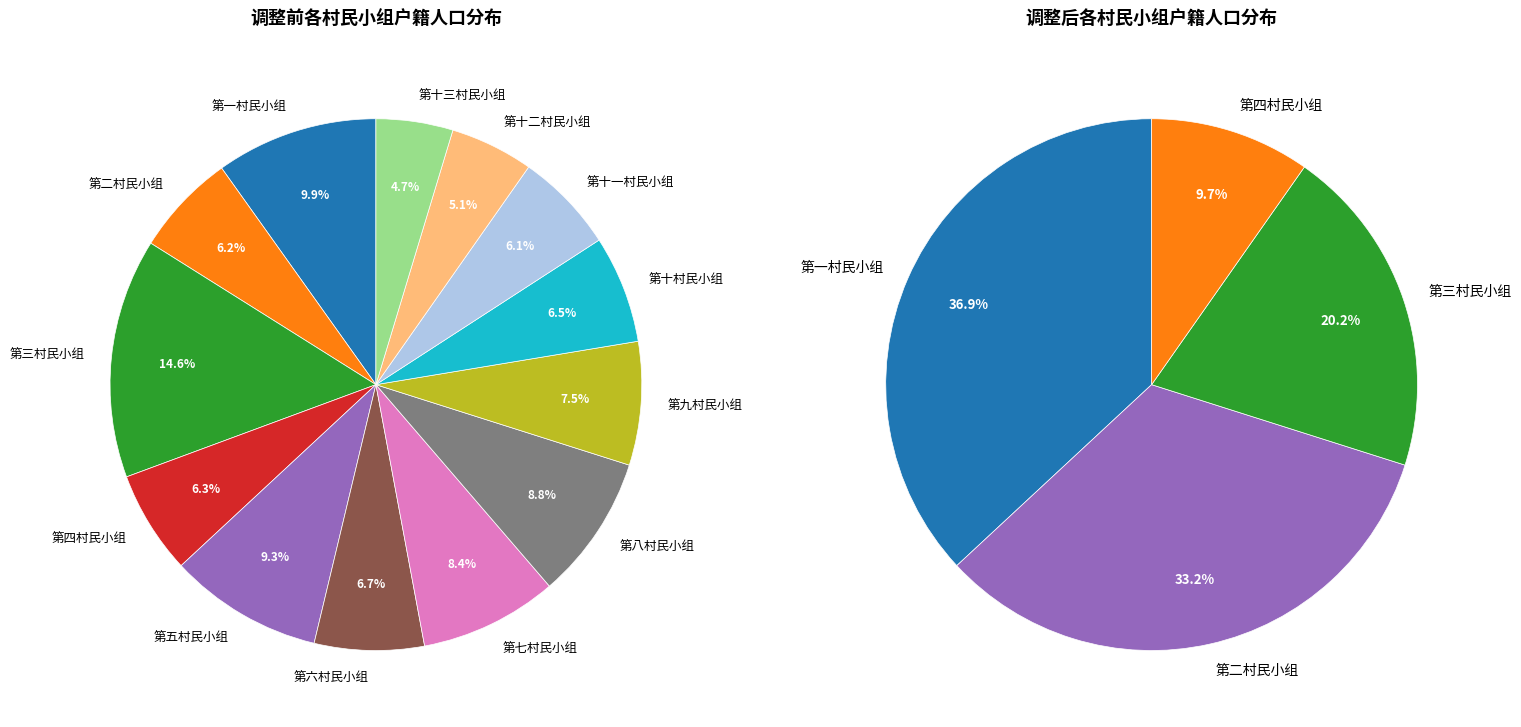

Do 第二村民小组 and 第八村民小组 together represent more than half of the pie?

No